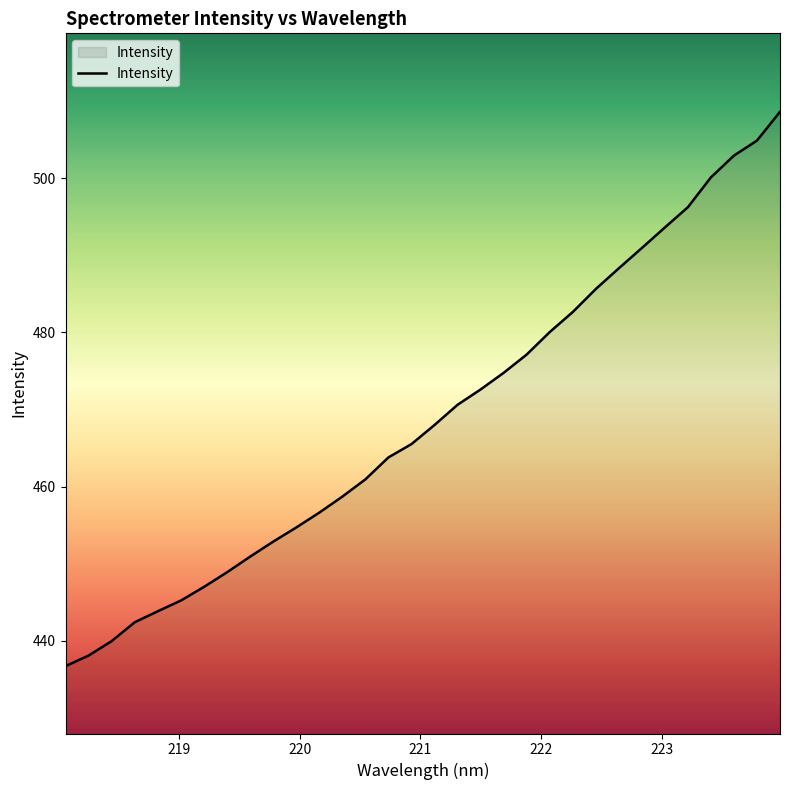

What is the difference between the maximum and minimum values?

71.9